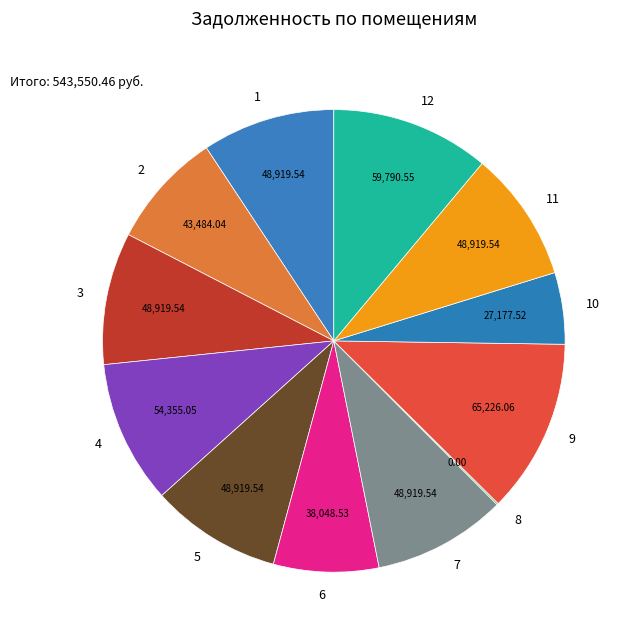

Which category has the biggest portion of the pie?

9